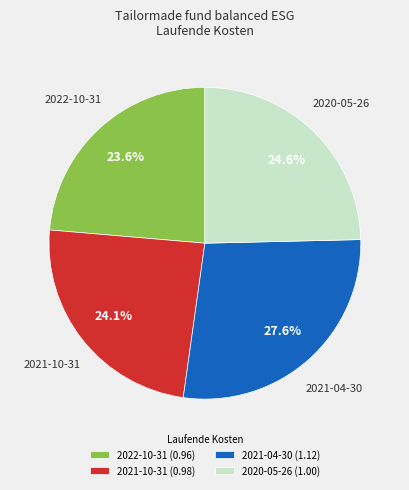

What portion of the pie excludes 2021-04-30?

72.4%